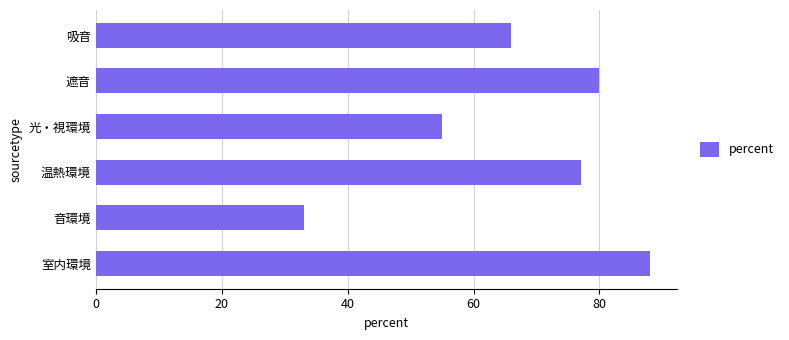

What is the ratio of the value at 音環境 to the value at 室内環境?

0.4